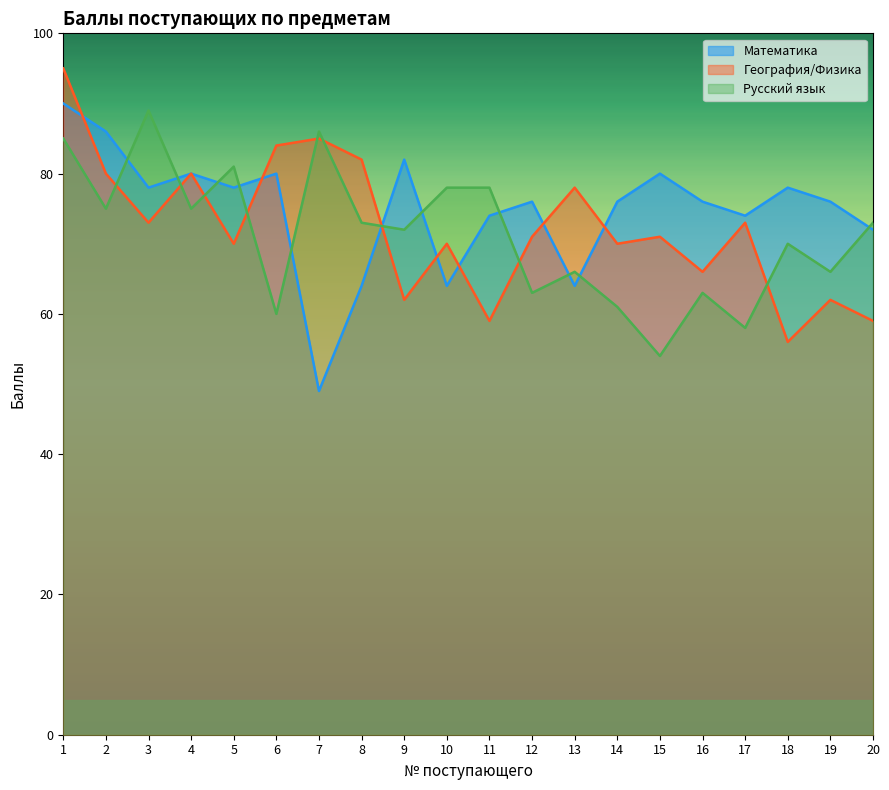

Is it true that География/Физика equals 80 at 2?

True